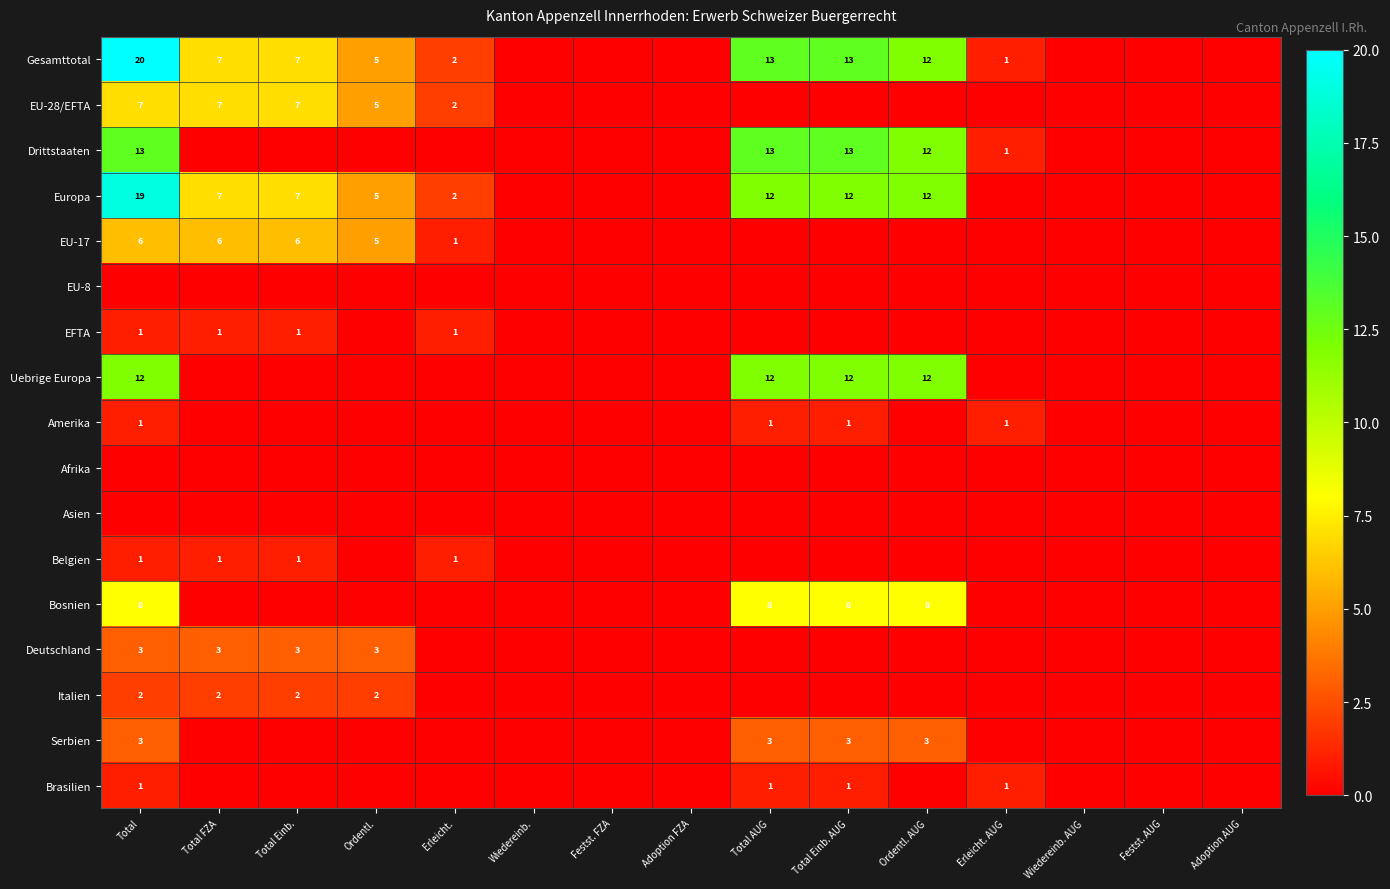

At how many categories does at least one series exceed 15?

1